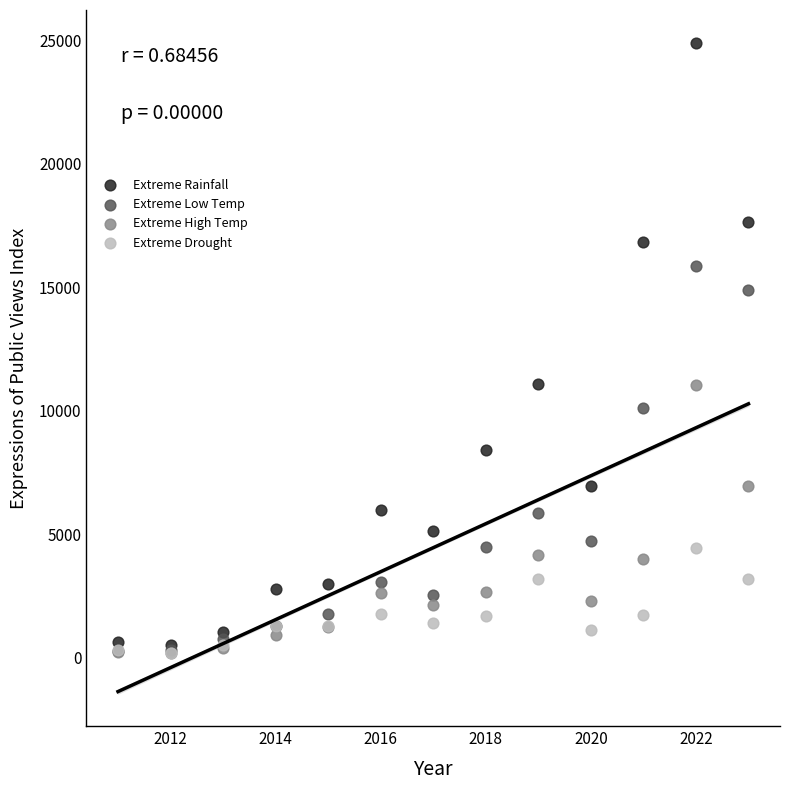

What are all the series names shown in the legend?

Extreme Rainfall, Extreme Low Temp, Extreme High Temp, Extreme Drought